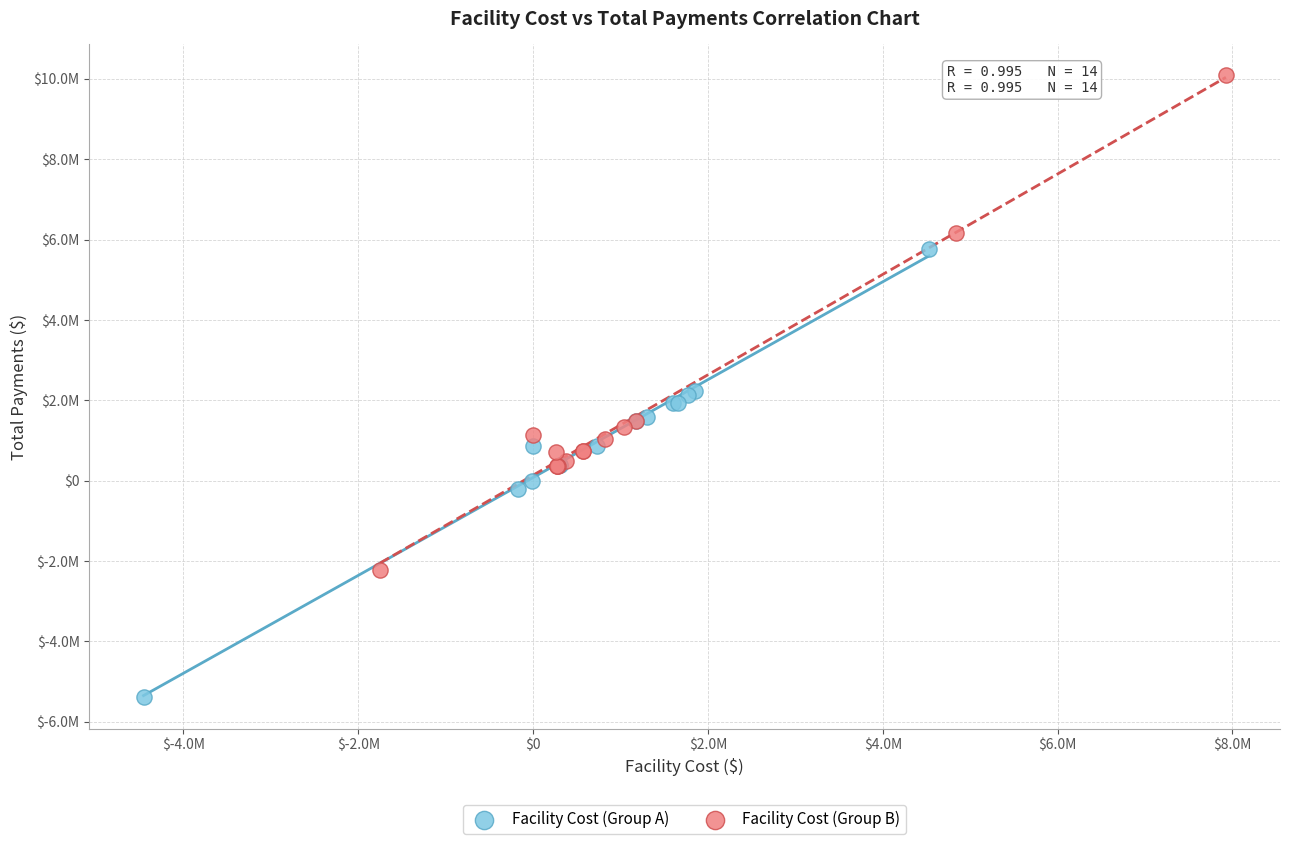

Which series contains the lowest Y value?

Facility Cost (Group A)